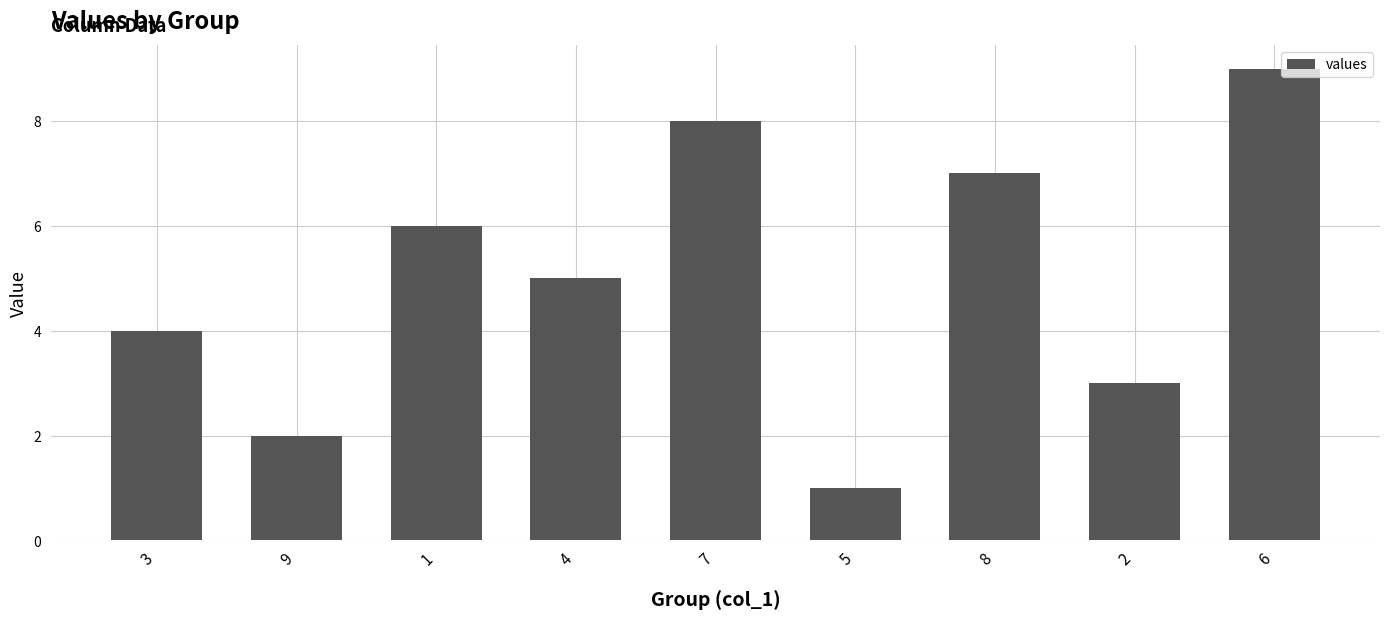

How many data points are less than 5?

4